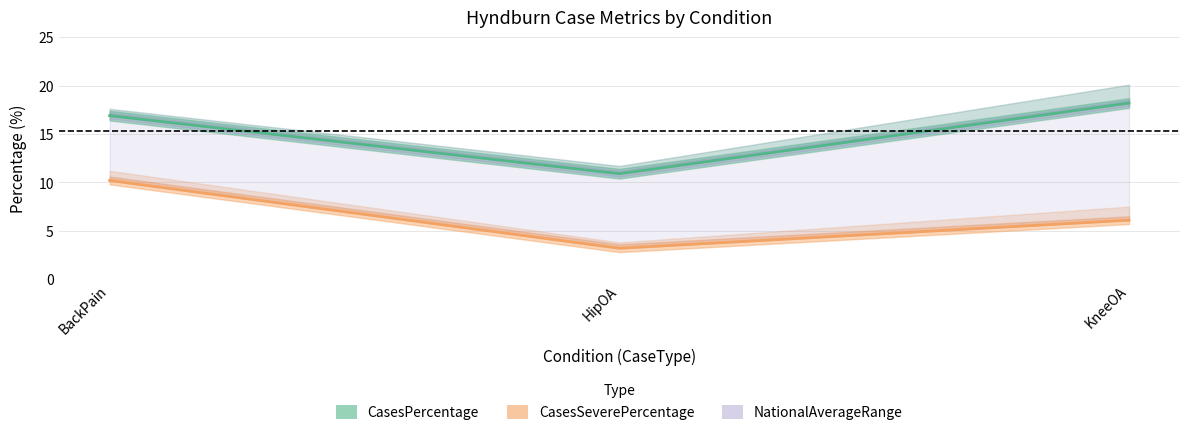

What is the spread (max minus min) of values at BackPain?

6.7